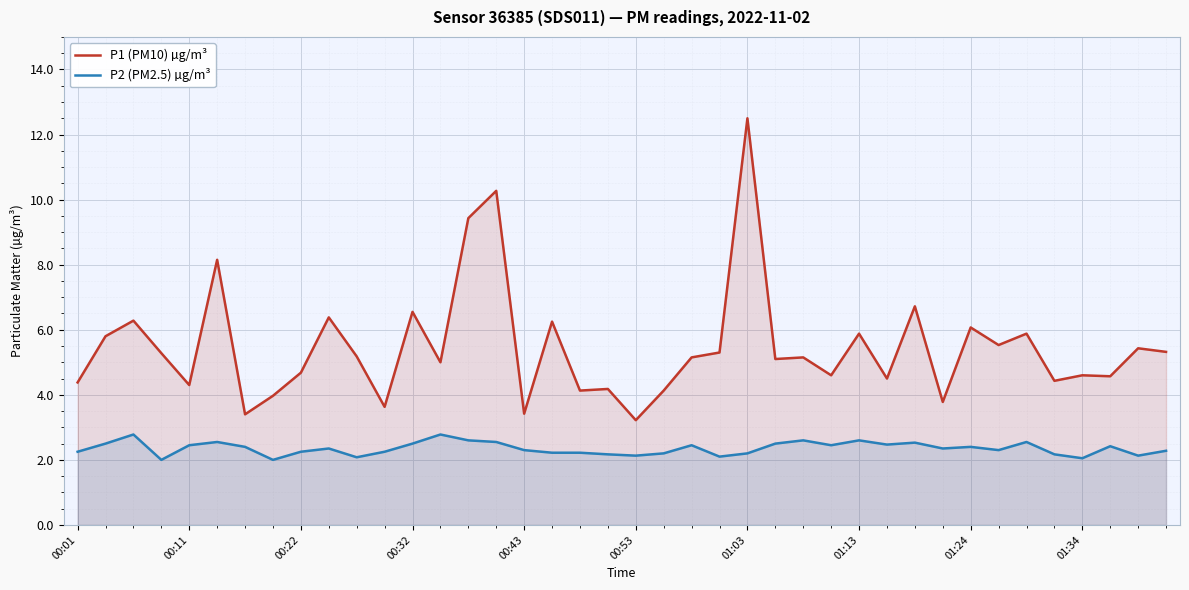

What are all the series names shown in the legend?

P1 (PM10) µg/m³, P2 (PM2.5) µg/m³